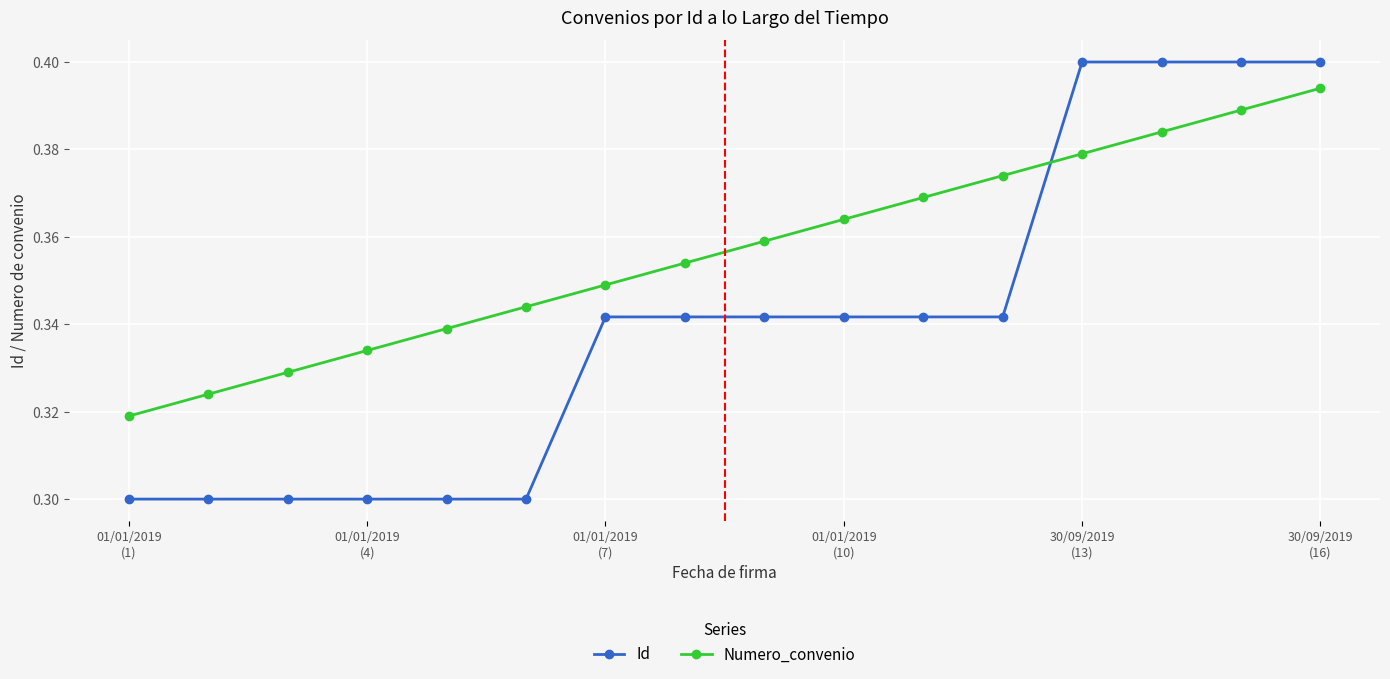

What is the difference between the maximum and second lowest values in the Id series?

0.1